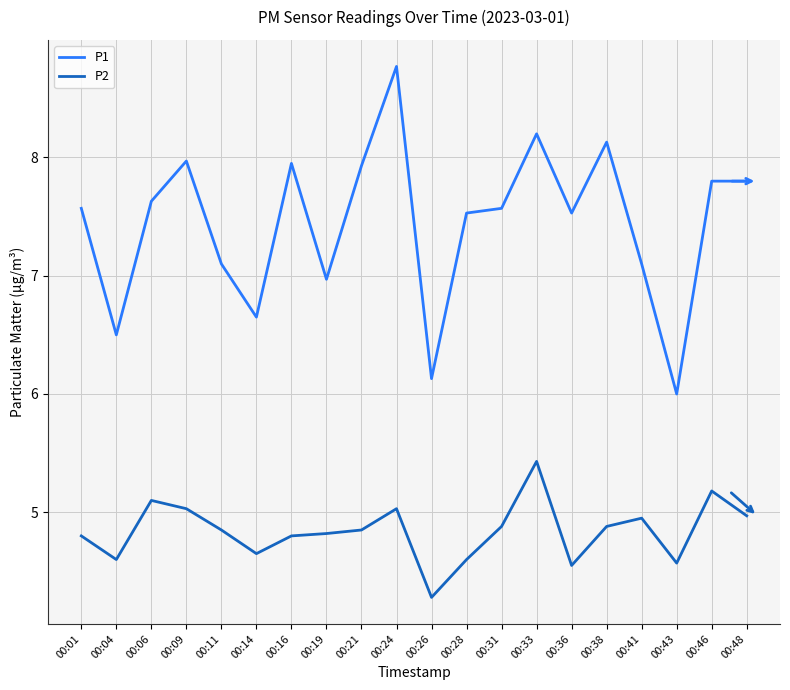

What are all the series names shown in the legend?

P1, P2